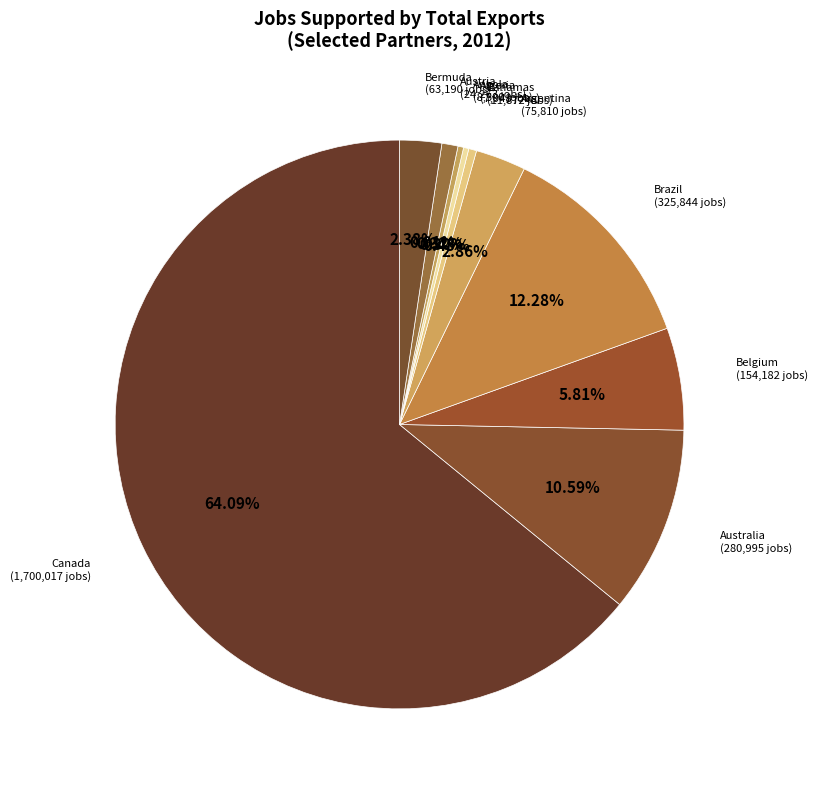

Which has a higher value, Australia or Bermuda?

Australia